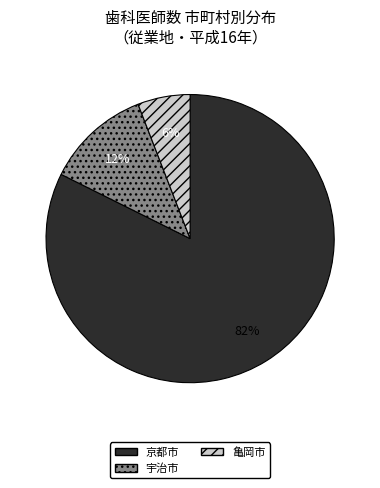

Is there any slice that represents more than half of the pie?

Yes